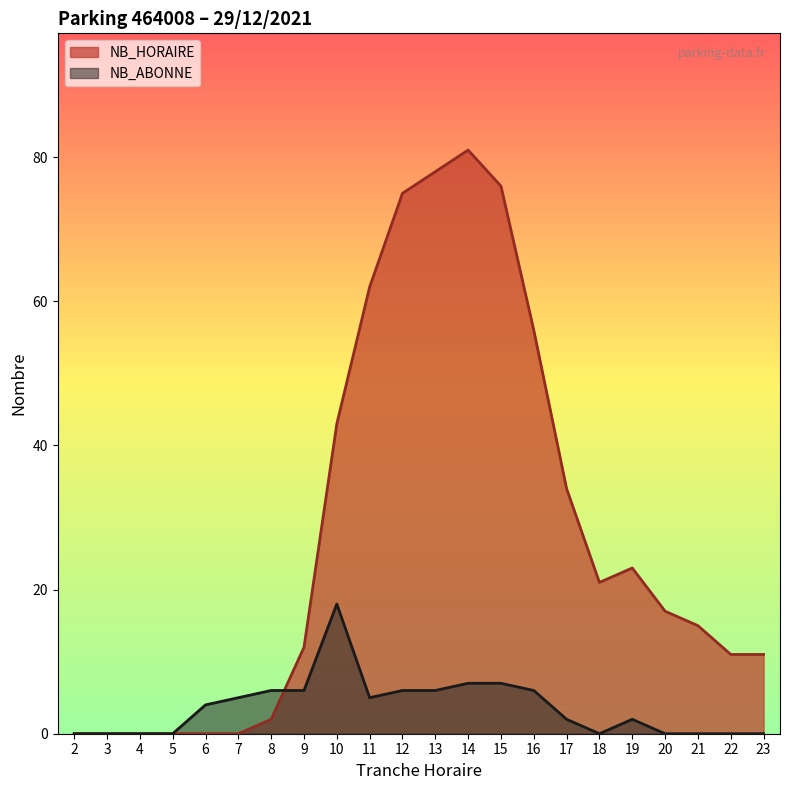

Read the NB_HORAIRE value at 9, to the nearest 5.

10